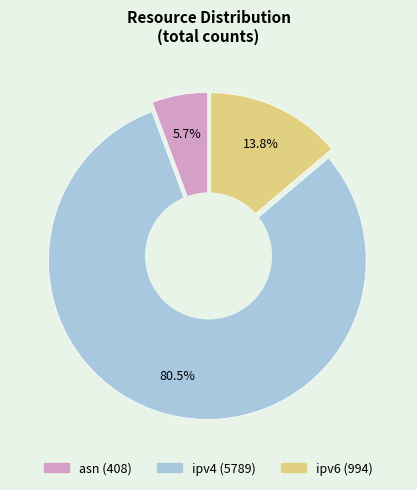

Count the number of slices in the pie.

3